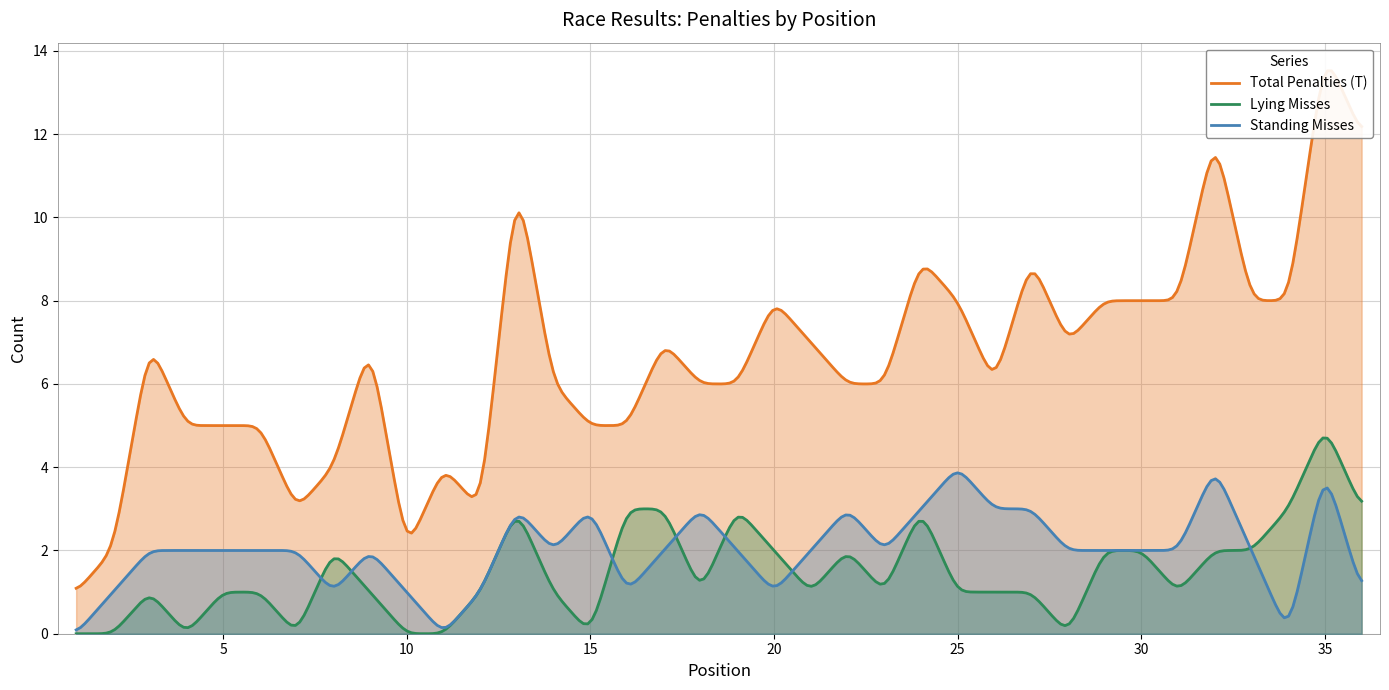

Where is the first local minimum for Lying Misses?

4